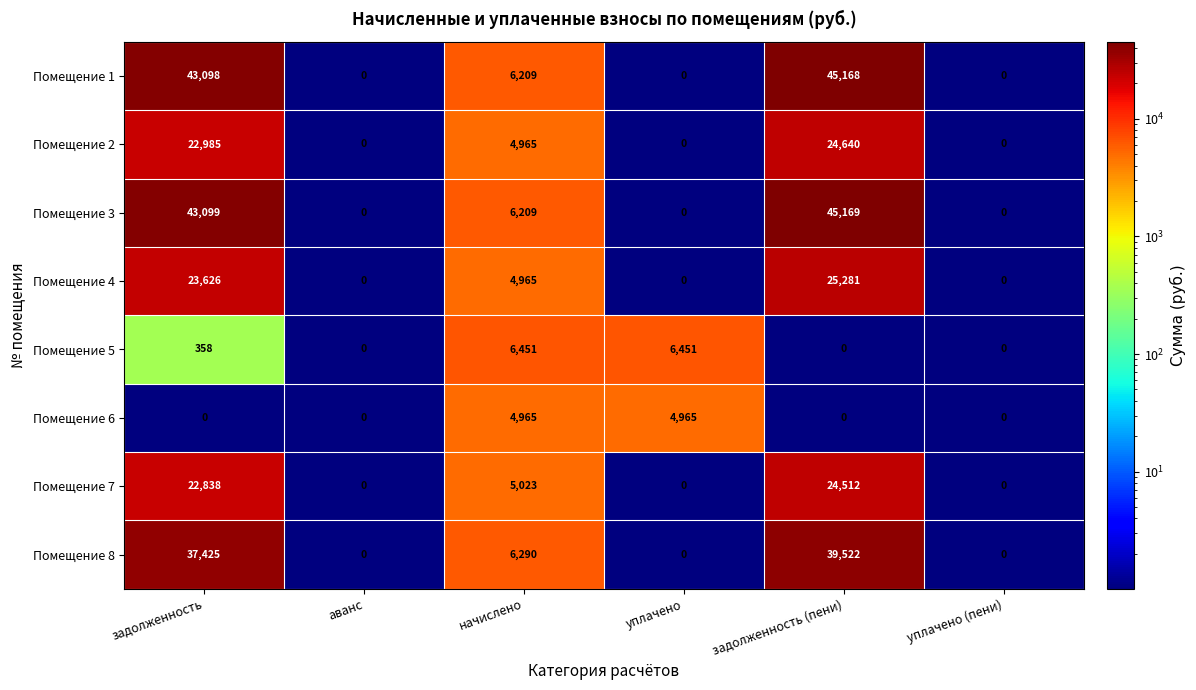

Rank the series at задолженность from highest to lowest value.

Помещение 3, Помещение 1, Помещение 8, Помещение 4, Помещение 2, Помещение 7, Помещение 5, Помещение 6